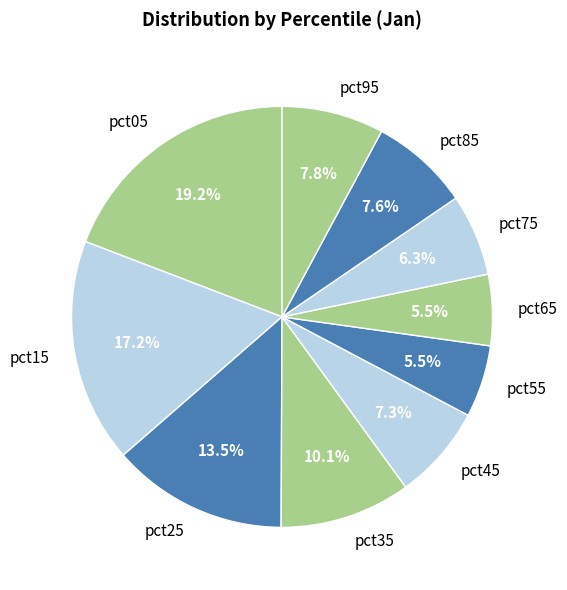

To the nearest percent, what is the difference between the largest and smallest slice percentages?

14%